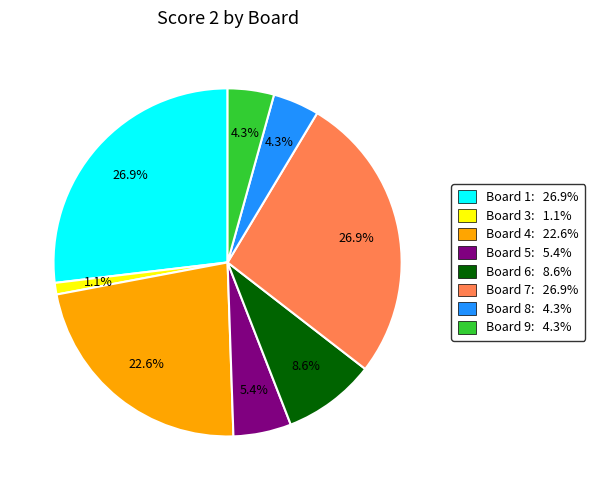

To the nearest percent, what is the difference between the largest and smallest slice percentages?

26%